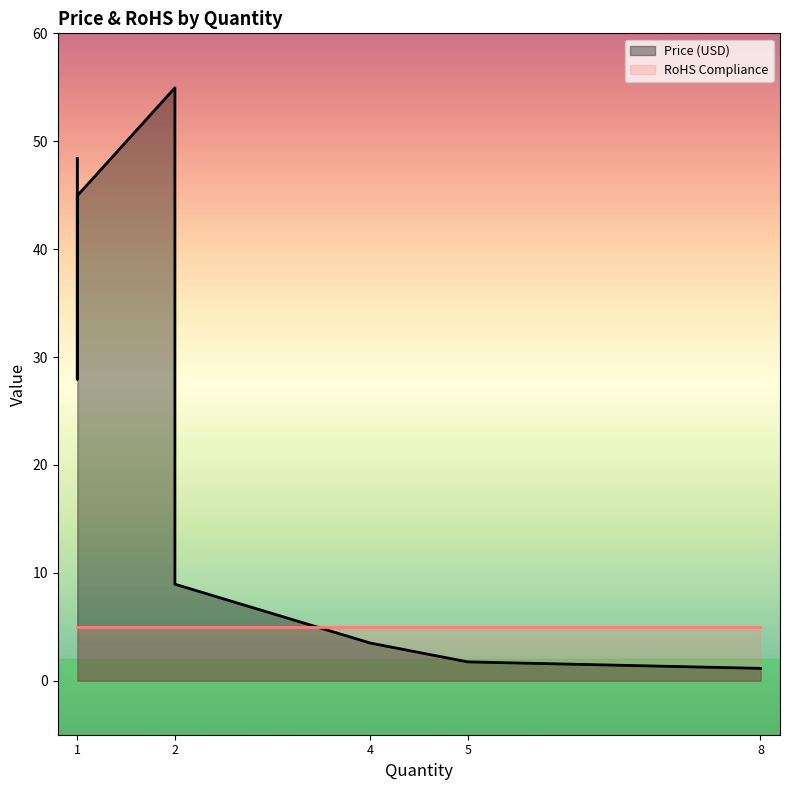

What is the value of the Price (USD) point at the 1st from the left?

48.4